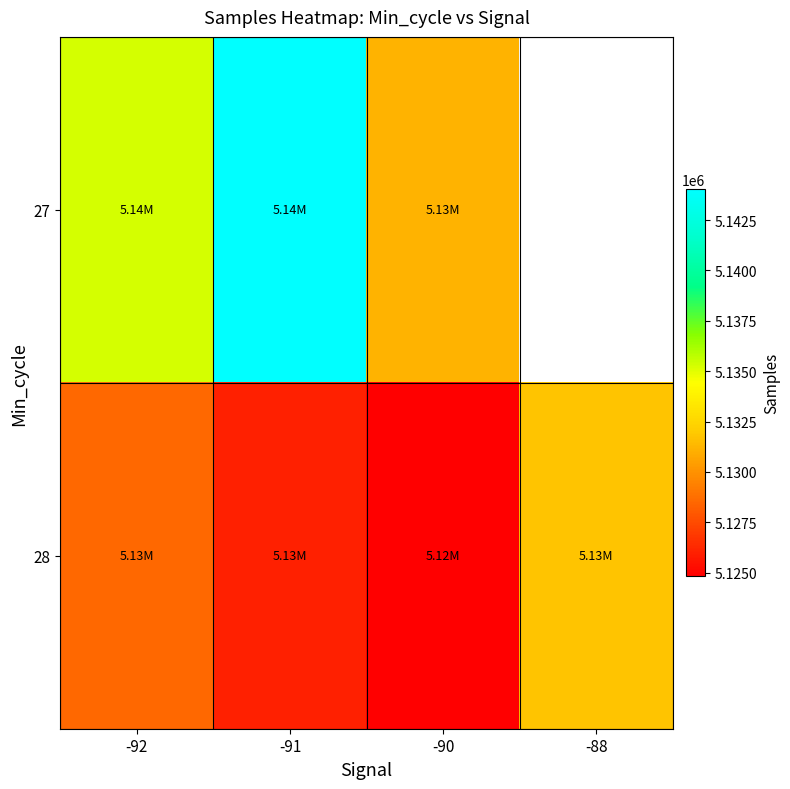

What is the maximum value for 27?

5144024.3